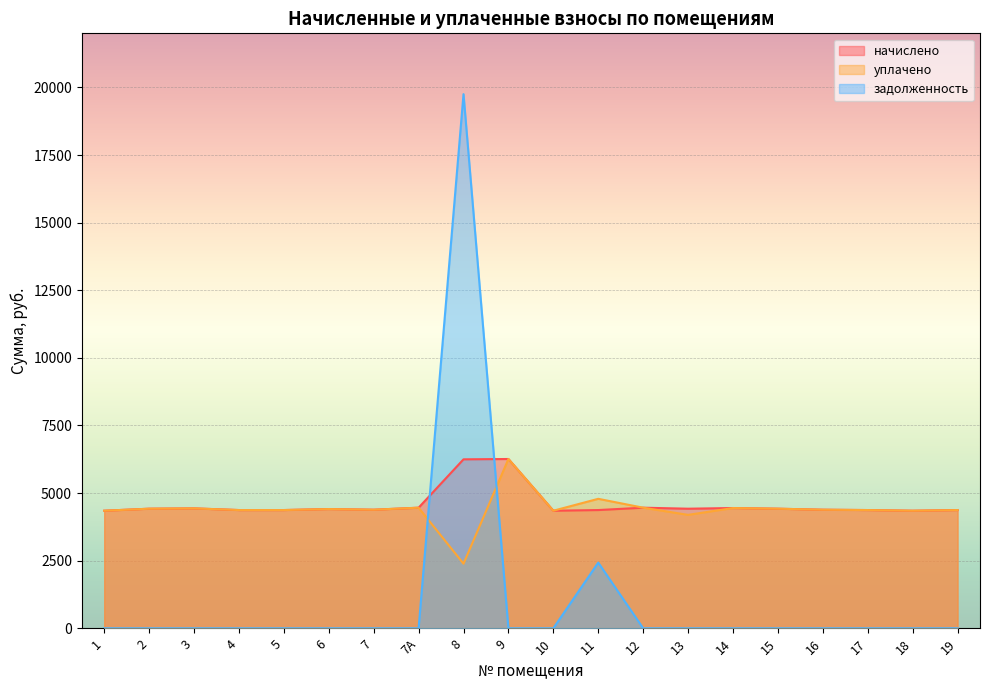

What is the difference between the maximum and minimum values in the задолженность series?

19751.7